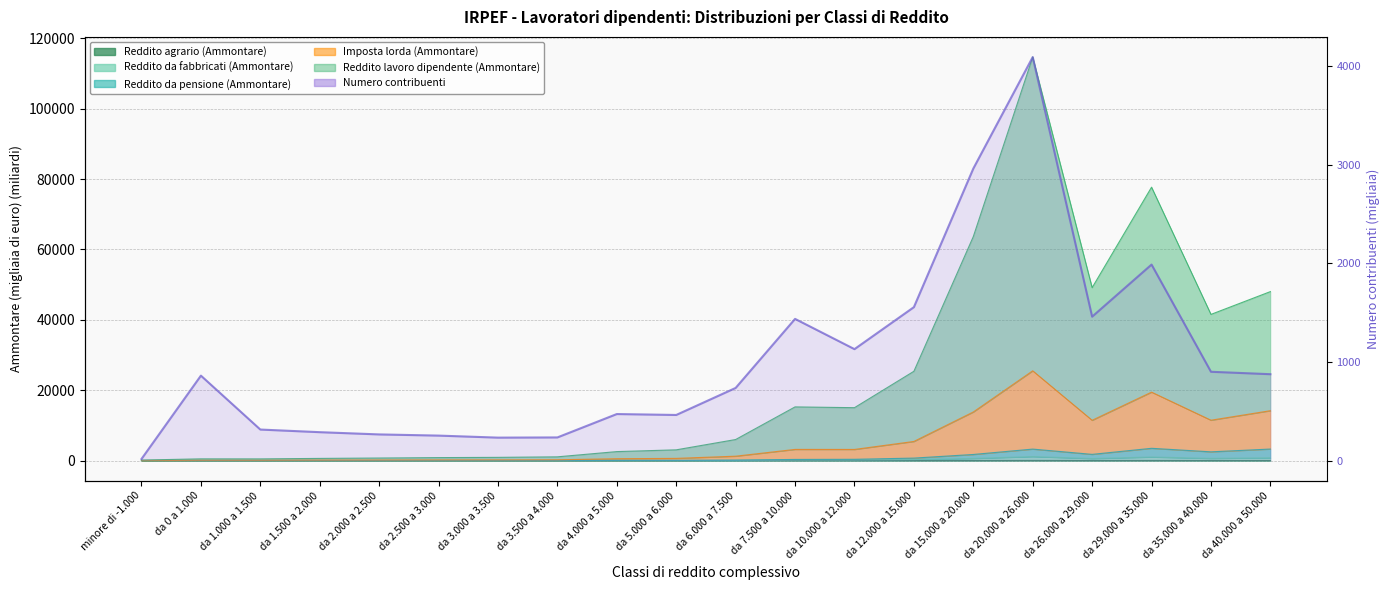

What is the ratio of the value at da 2.000 a 2.500 to the value at da 10.000 a 12.000?

0.2